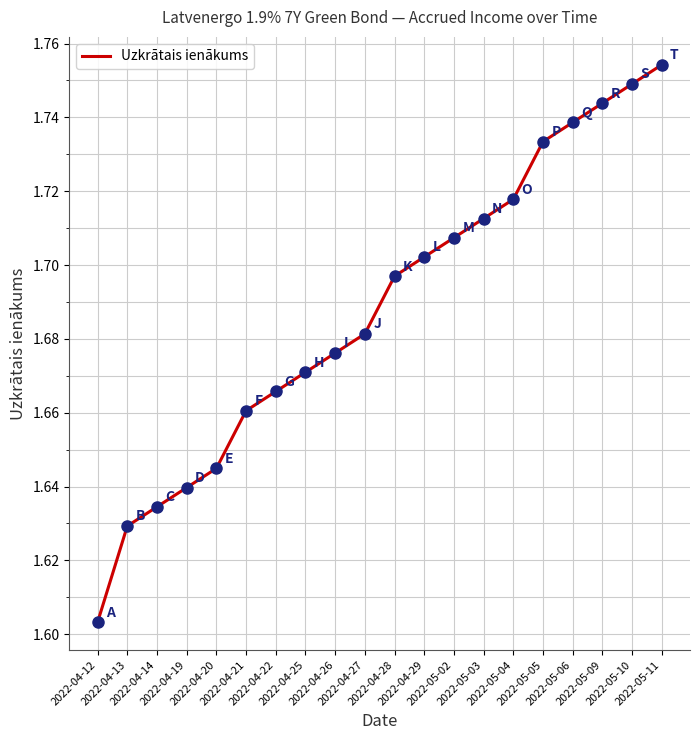

What is the ratio of the value at 2022-04-22 to the value at 2022-04-19?

1.0